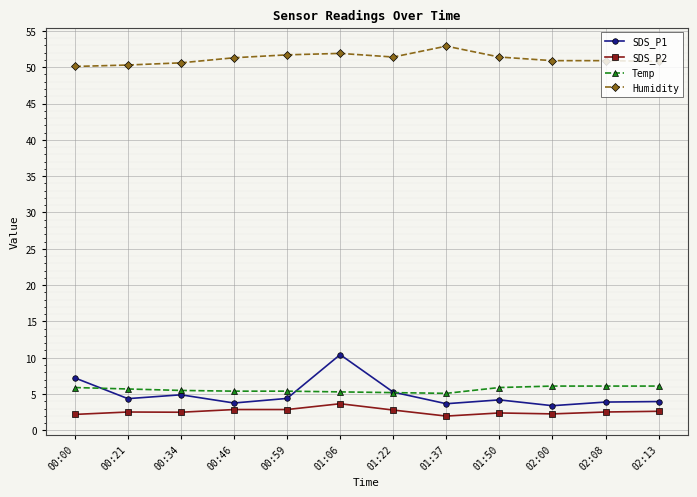

True or false: Humidity and Temp intersect in this chart.

False